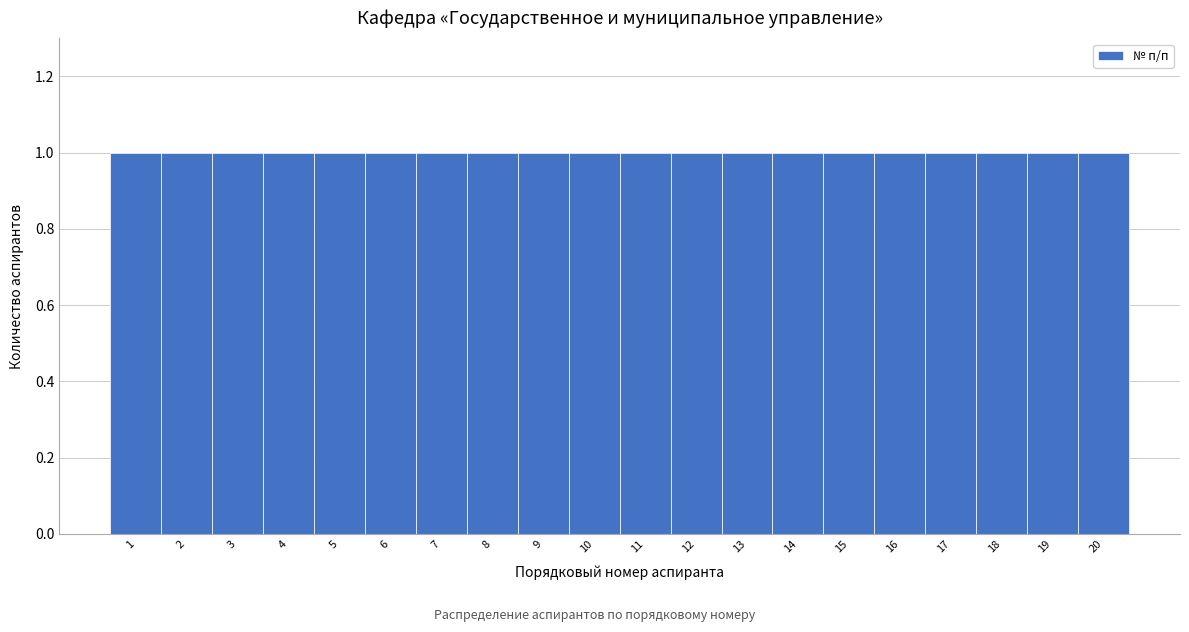

Reading left to right, list every bar in this chart as the range it spans on the x-axis followed by its height. The values are not printed on the chart, so give them approximately, as read against the axis.

0.5 to 1.5: 1
1.5 to 2.5: 1
2.5 to 3.5: 1
3.5 to 4.5: 1
4.5 to 5.5: 1
5.5 to 6.5: 1
6.5 to 7.5: 1
7.5 to 8.5: 1
8.5 to 9.5: 1
9.5 to 10.5: 1
10.5 to 11.5: 1
11.5 to 12.5: 1
12.5 to 13.5: 1
13.5 to 14.5: 1
14.5 to 15.5: 1
15.5 to 16.5: 1
16.5 to 17.5: 1
17.5 to 18.5: 1
18.5 to 19.5: 1
19.5 to 20.5: 1